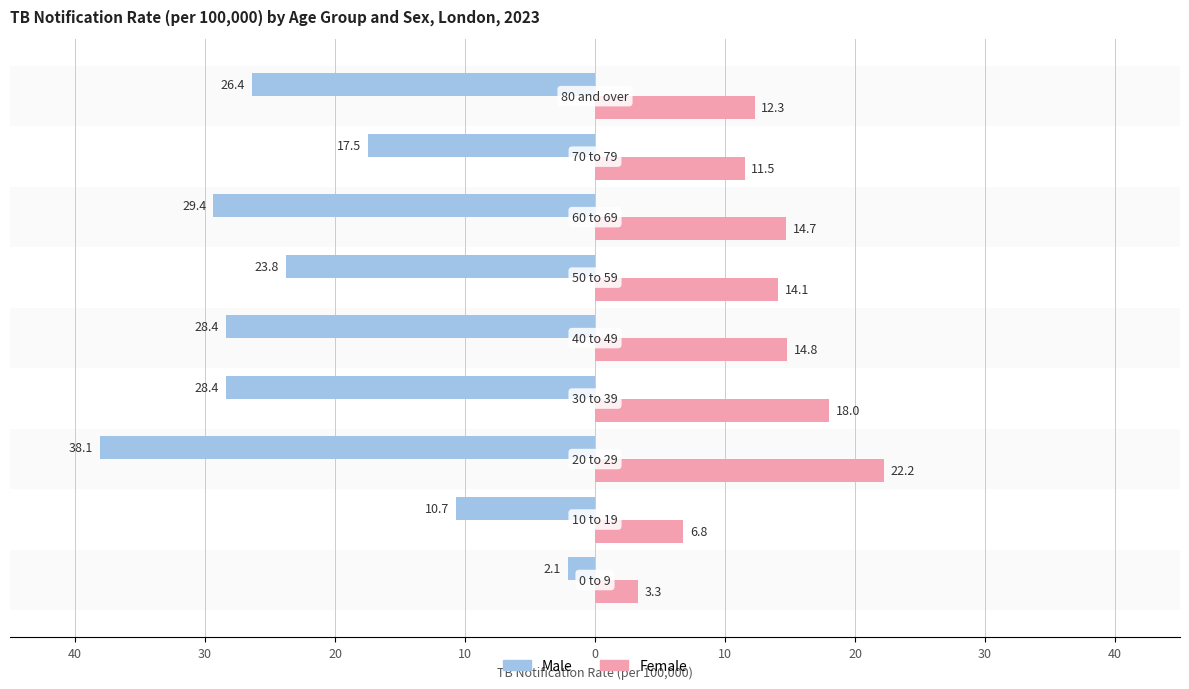

What are all the series names shown in the legend?

Male, Female